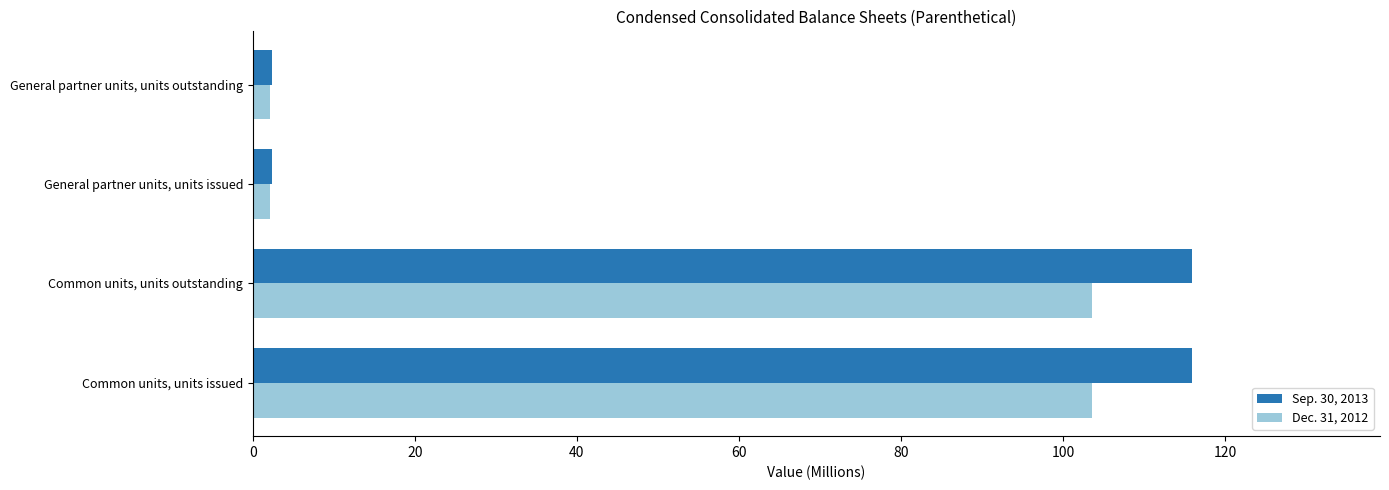

Which series has the widest spread of values?

Sep. 30, 2013